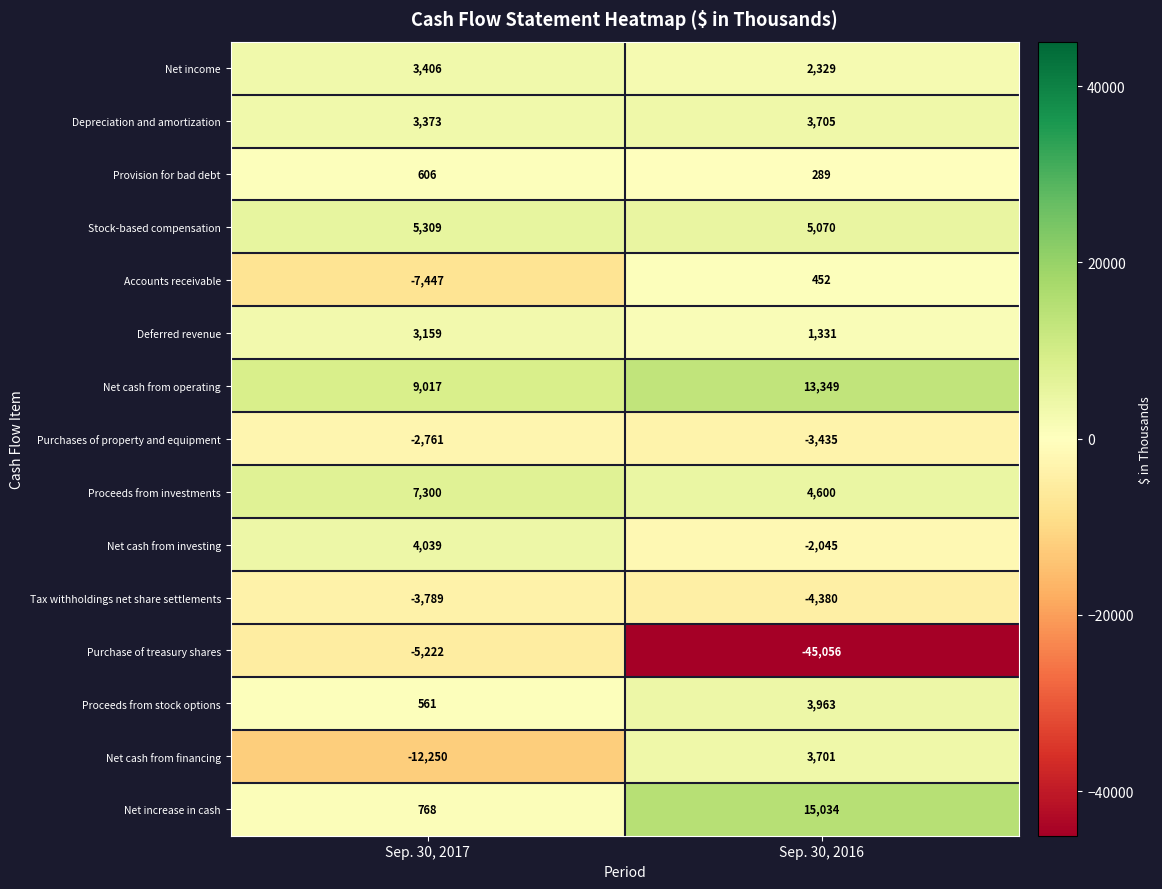

Which series changed the most between Sep. 30, 2017 and Sep. 30, 2016?

Purchase of treasury shares